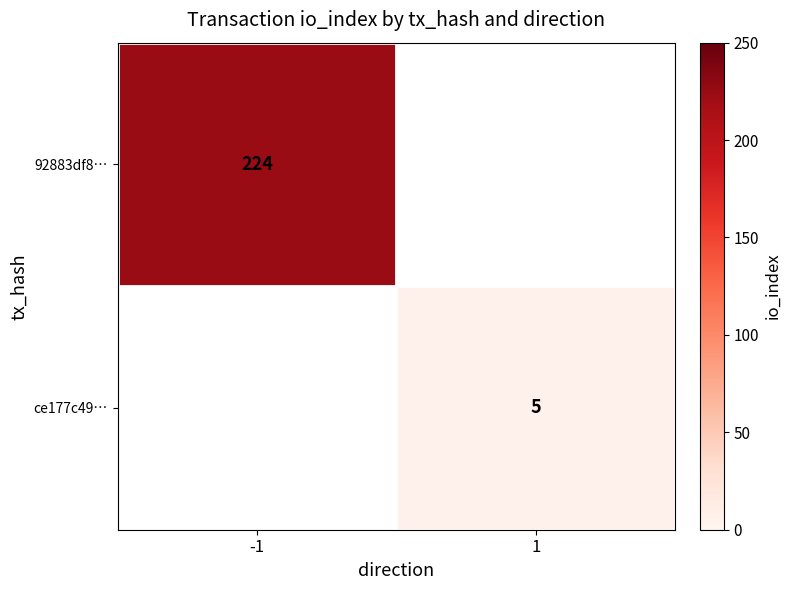

The value of 92883df8… at -1 is 149. True or false?

False